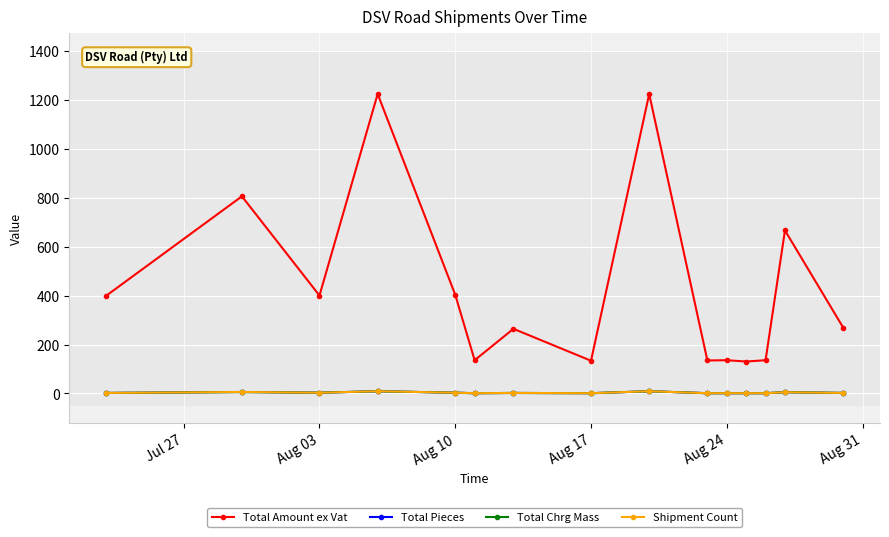

At which label does Total Pieces reach its minimum?

Aug 31